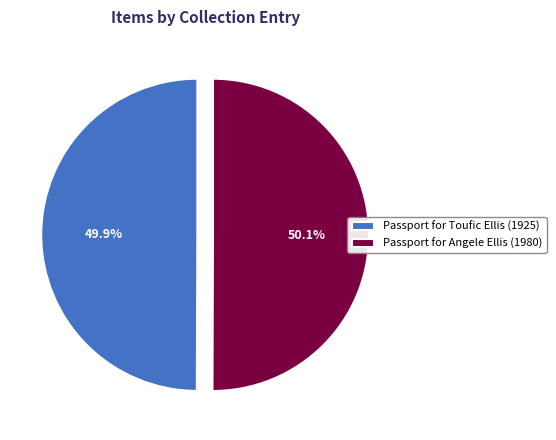

How much of the chart is everything except Passport for Toufic Ellis (1925)?

50.1%